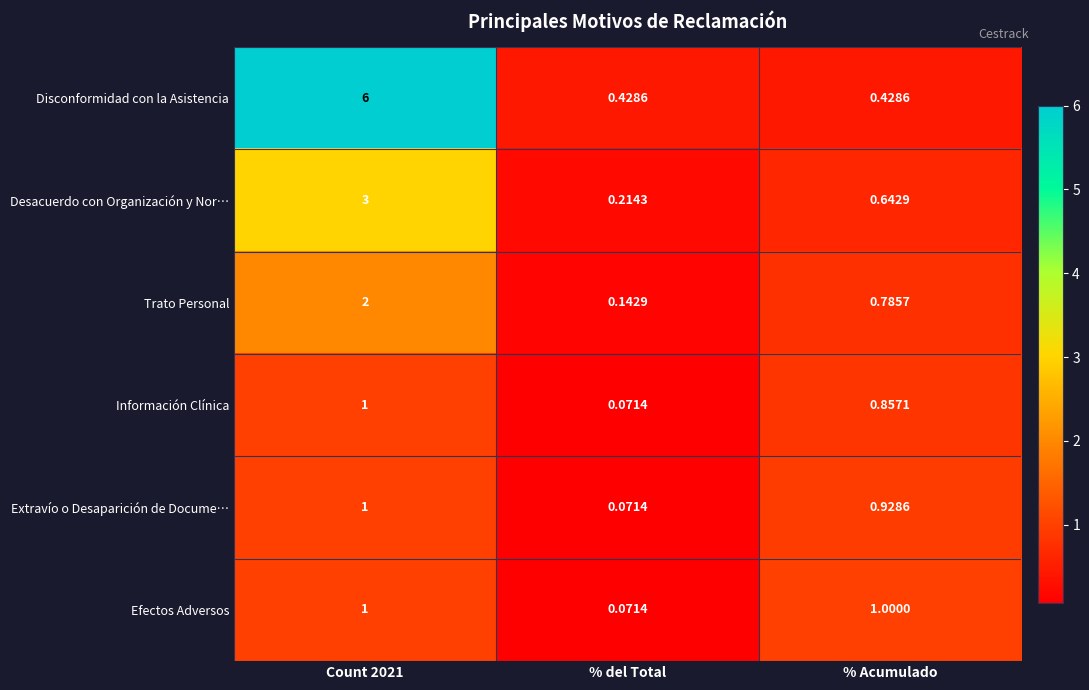

Which series has the largest range (max minus min)?

Disconformidad con la Asistencia